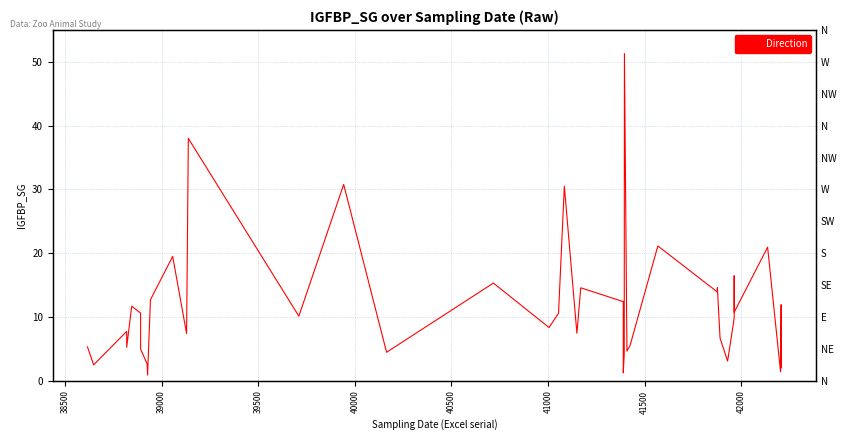

How many lines are shown in the chart?

1